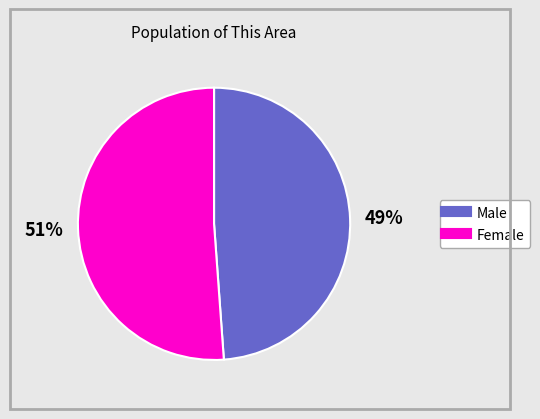

What is the smallest slice in the pie chart?

Male